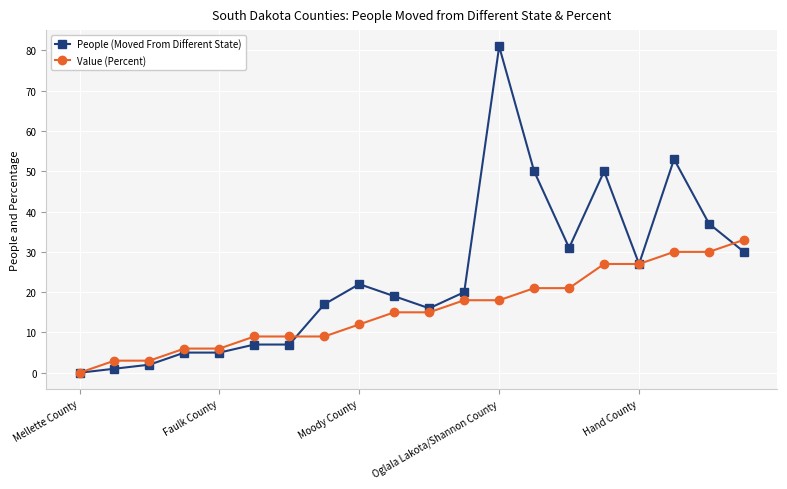

Rank the series by their maximum value, from highest to lowest.

People (Moved From Different State), Value (Percent)